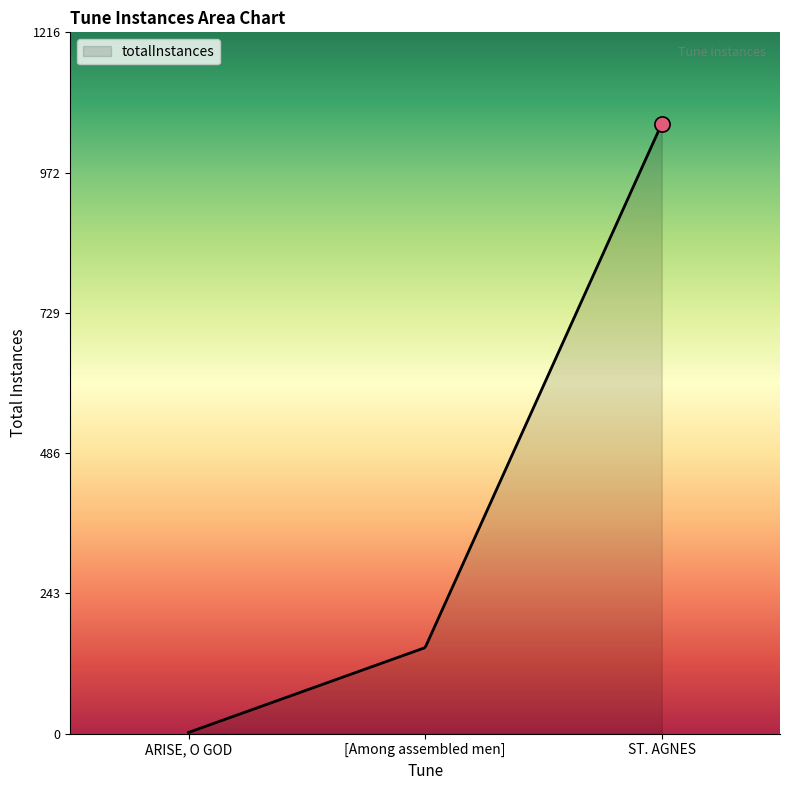

What is the difference between the maximum and minimum values?

1055.0